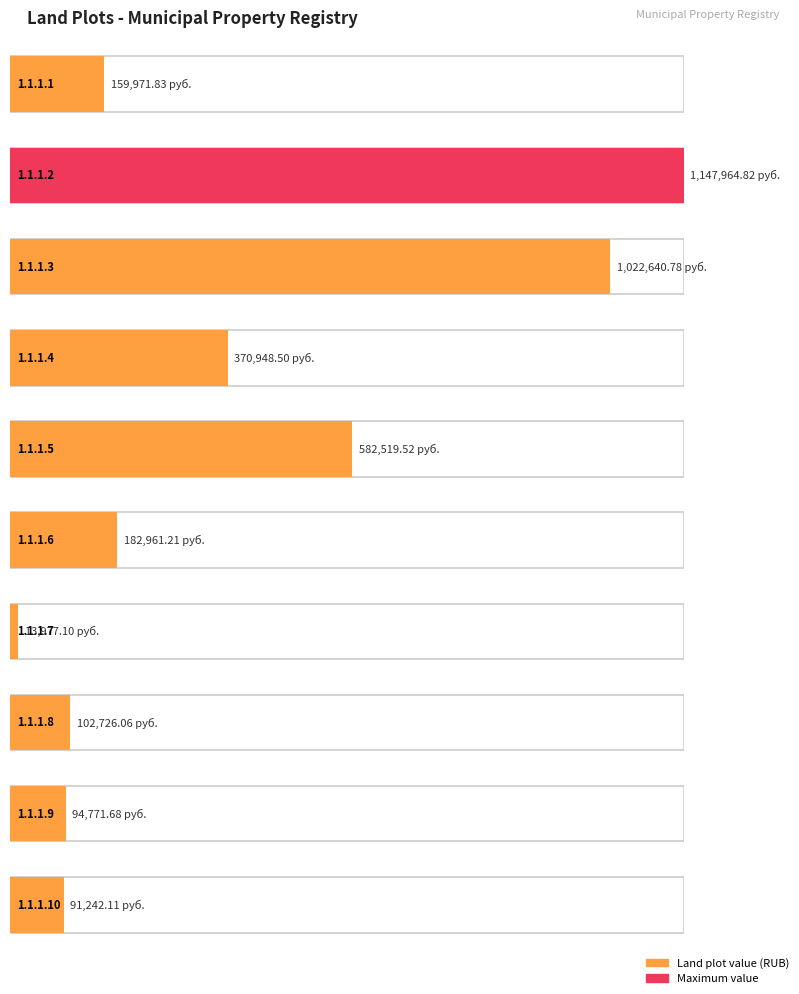

Between 1.1.1.5 and 1.1.1.8, which is larger?

1.1.1.5